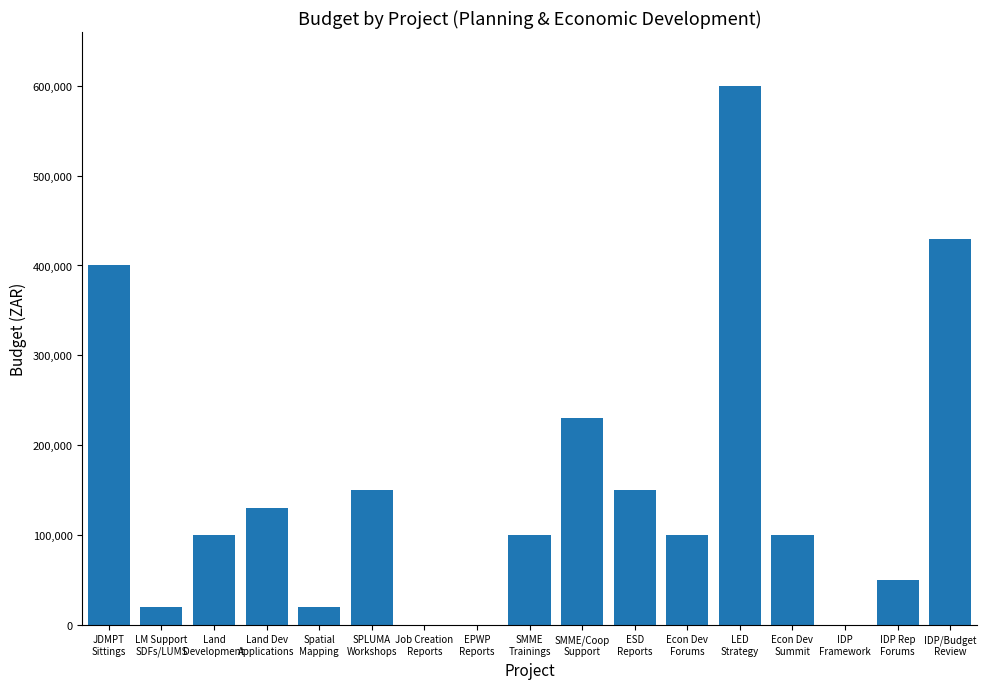

Reading left to right, transcribe all the data shown in this chart.

JDMPT
Sittings=400000	LM Support
SDFs/LUMS=20000	Land
Development=100000	Land Dev
Applications=130000	Spatial
Mapping=20000	SPLUMA
Workshops=150000	Job Creation
Reports=0	EPWP
Reports=0	SMME
Trainings=100000	SMME/Coop
Support=230000	ESD
Reports=150000	Econ Dev
Forums=100000	LED
Strategy=600000	Econ Dev
Summit=100000	IDP
Framework=0	IDP Rep
Forums=50000	IDP/Budget
Review=430000